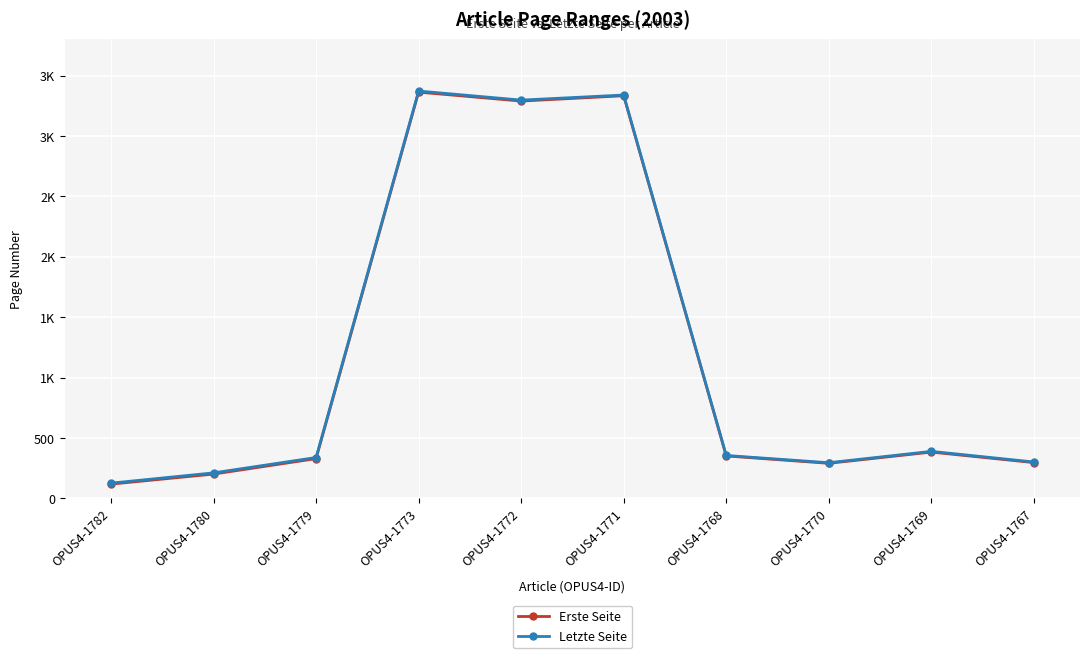

What are all the series names shown in the legend?

Erste Seite, Letzte Seite